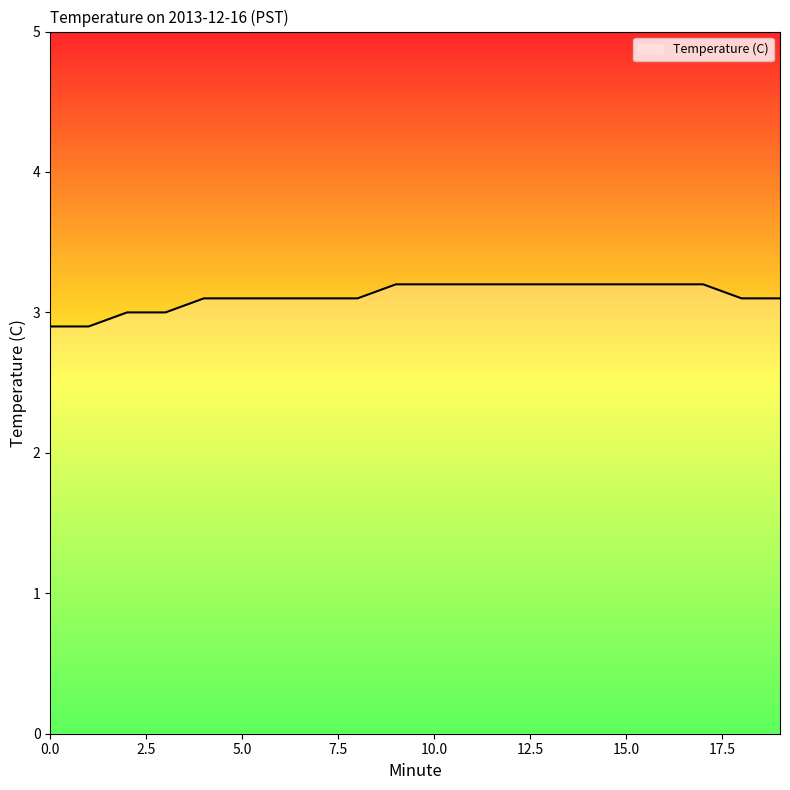

Count the number of categories in the chart.

20